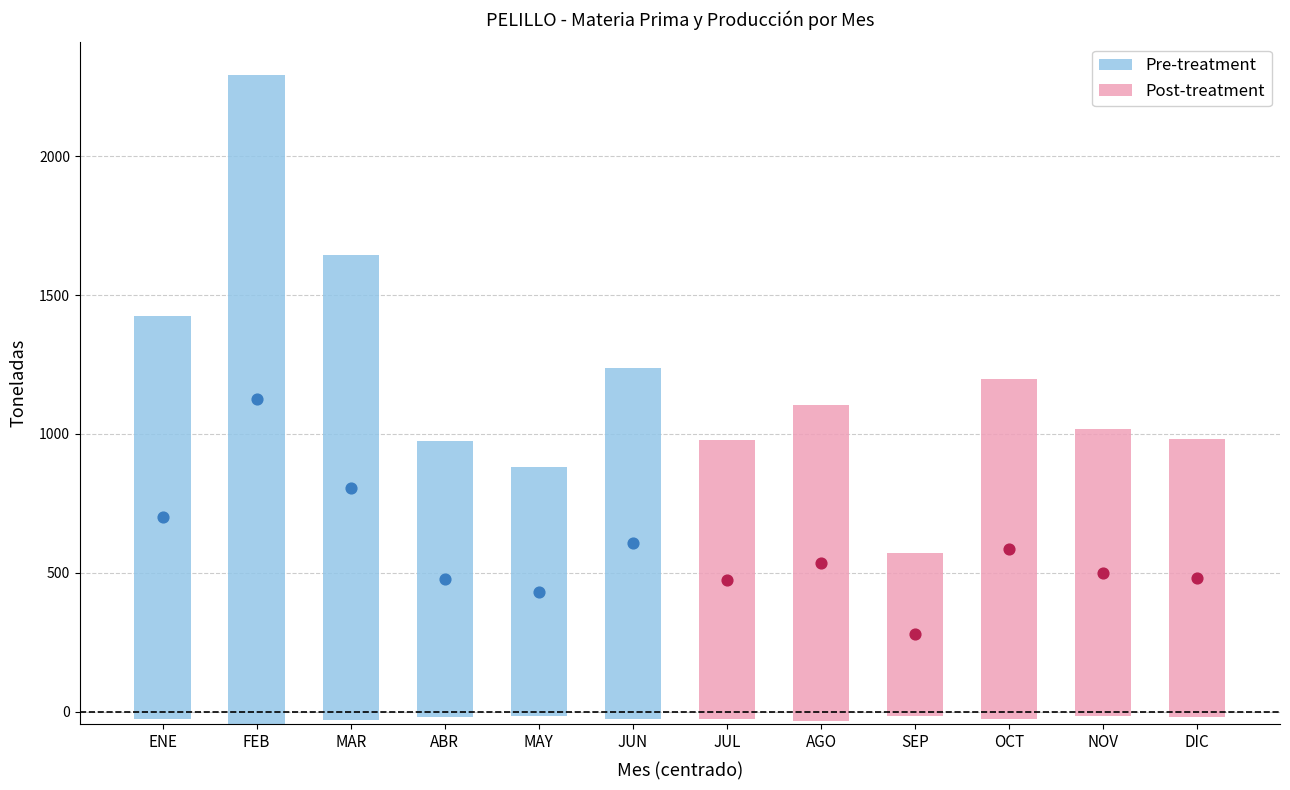

What is the total value across all series at SEP?

588